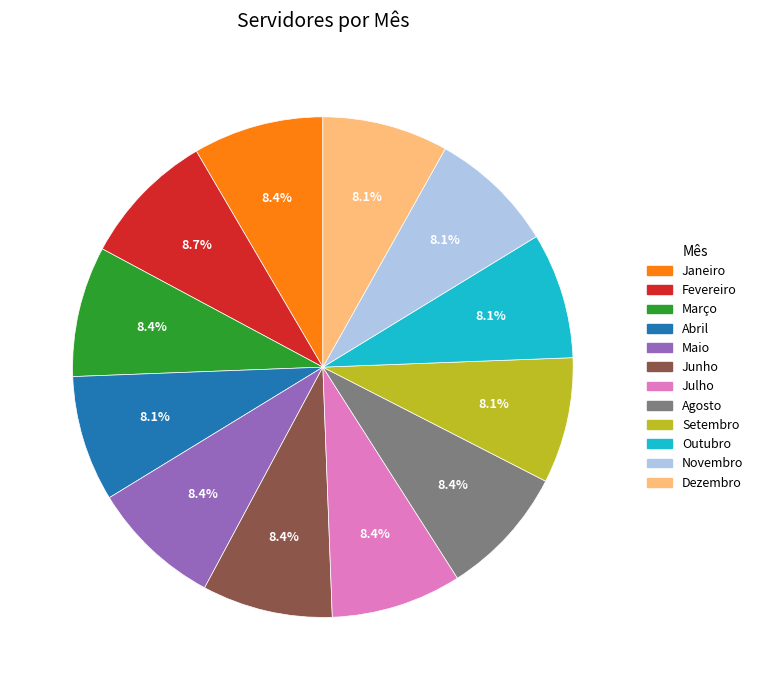

To the nearest percent, what percentage of the pie is Fevereiro?

9%